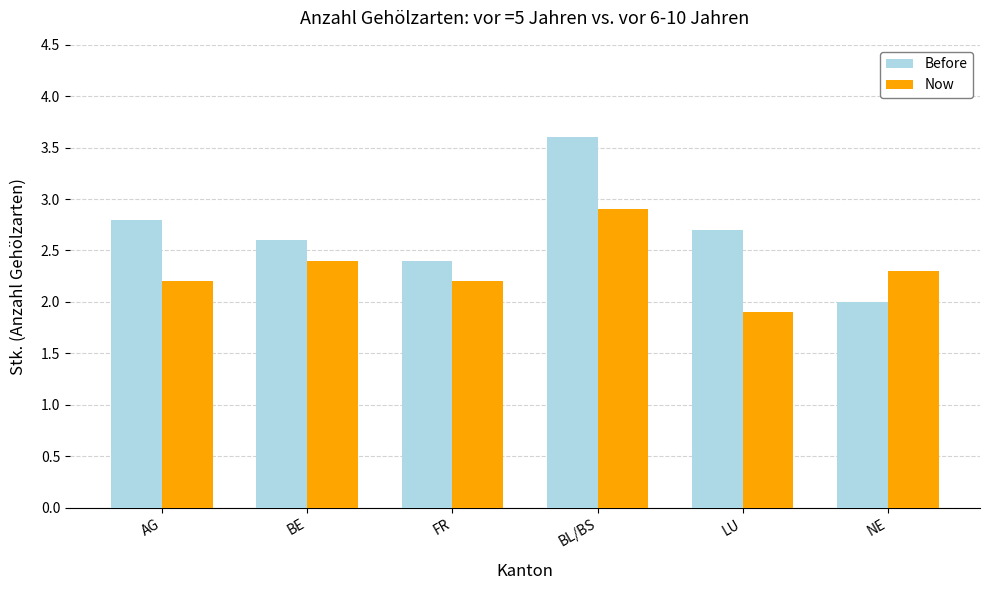

Reading left to right, extract all data points from this chart.

Before: AG=2.8	BE=2.6	FR=2.4	BL/BS=3.6	LU=2.7	NE=2.0
Now: AG=2.2	BE=2.4	FR=2.2	BL/BS=2.9	LU=1.9	NE=2.3